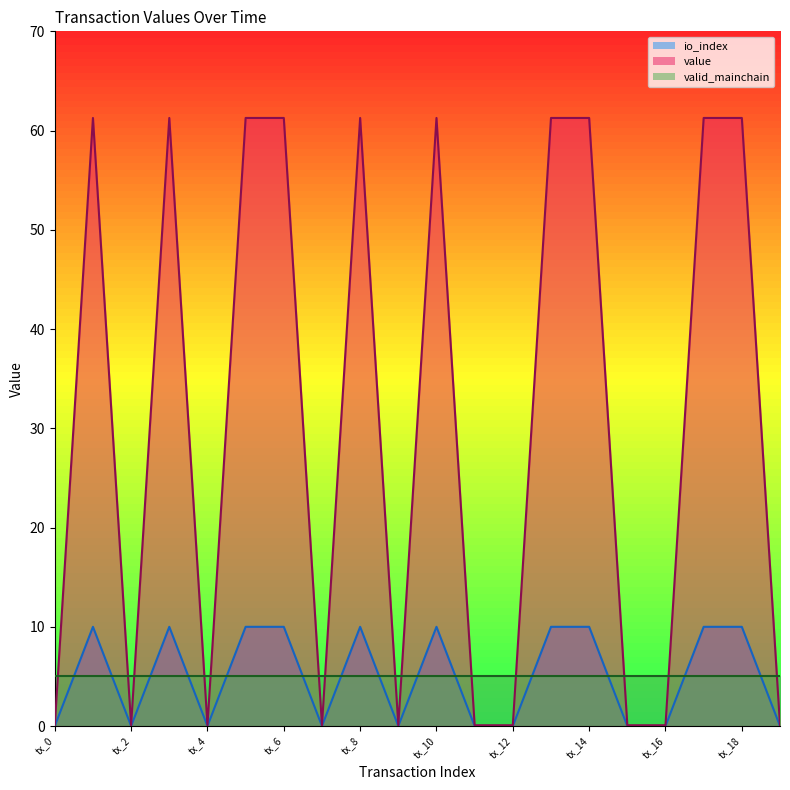

The value series shows 88.0 at tx_5. True or false?

False